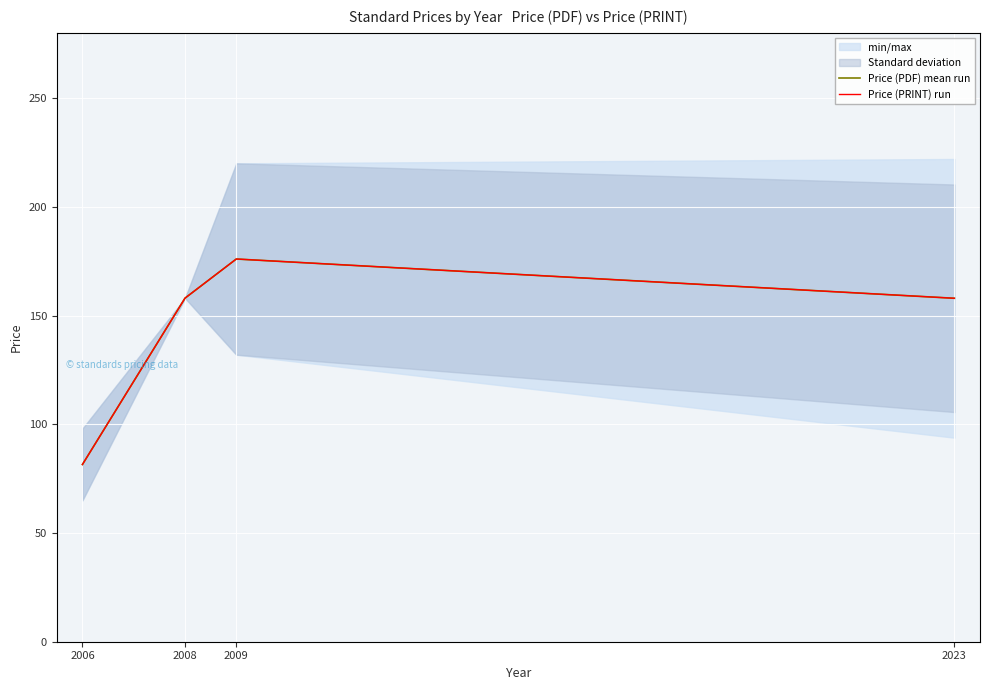

At which label does Price (PRINT) run reach its peak?

2009